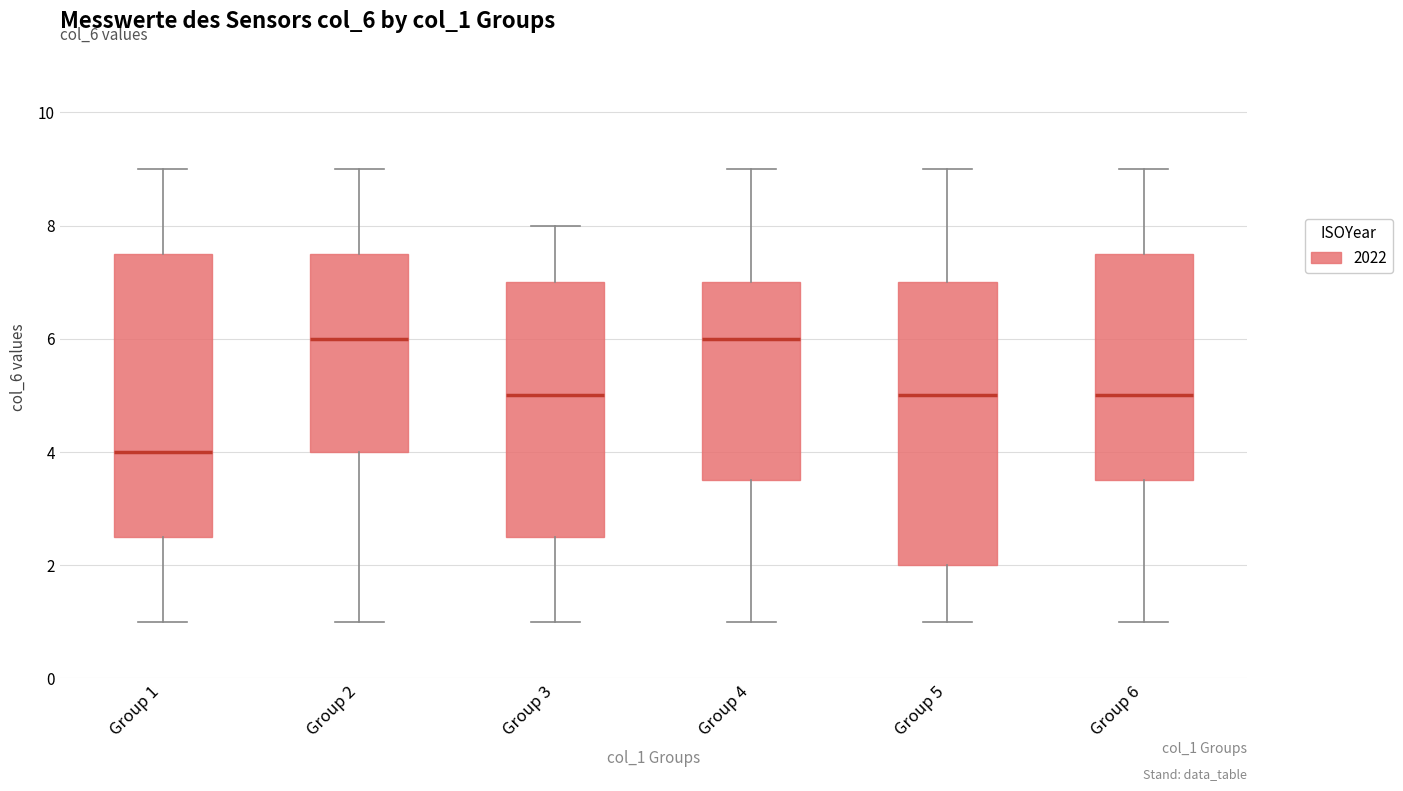

Where does the median line of the box for Group 5 sit on the y-axis? The values are not printed on the chart, so give them approximately, as read against the axis.

5.0